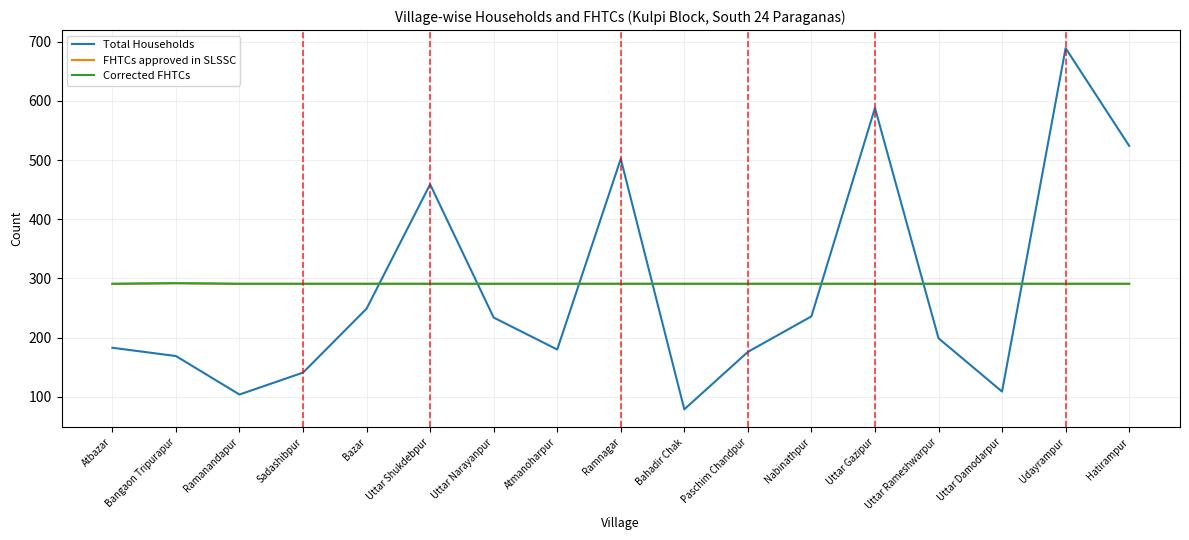

Does the chart have visible grid lines?

Yes